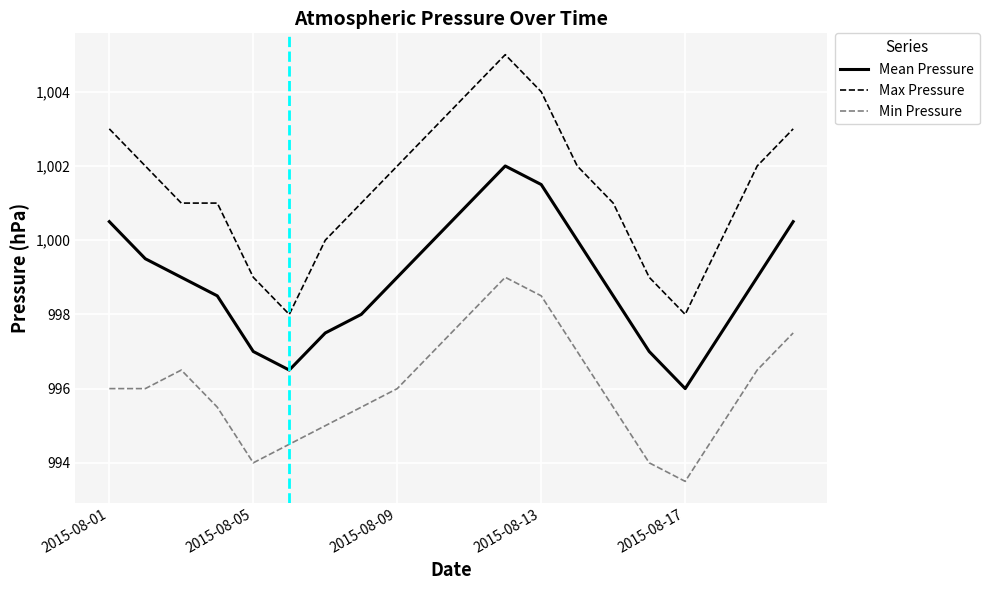

Rank the series by their average value, from highest to lowest.

Max Pressure, Mean Pressure, Min Pressure